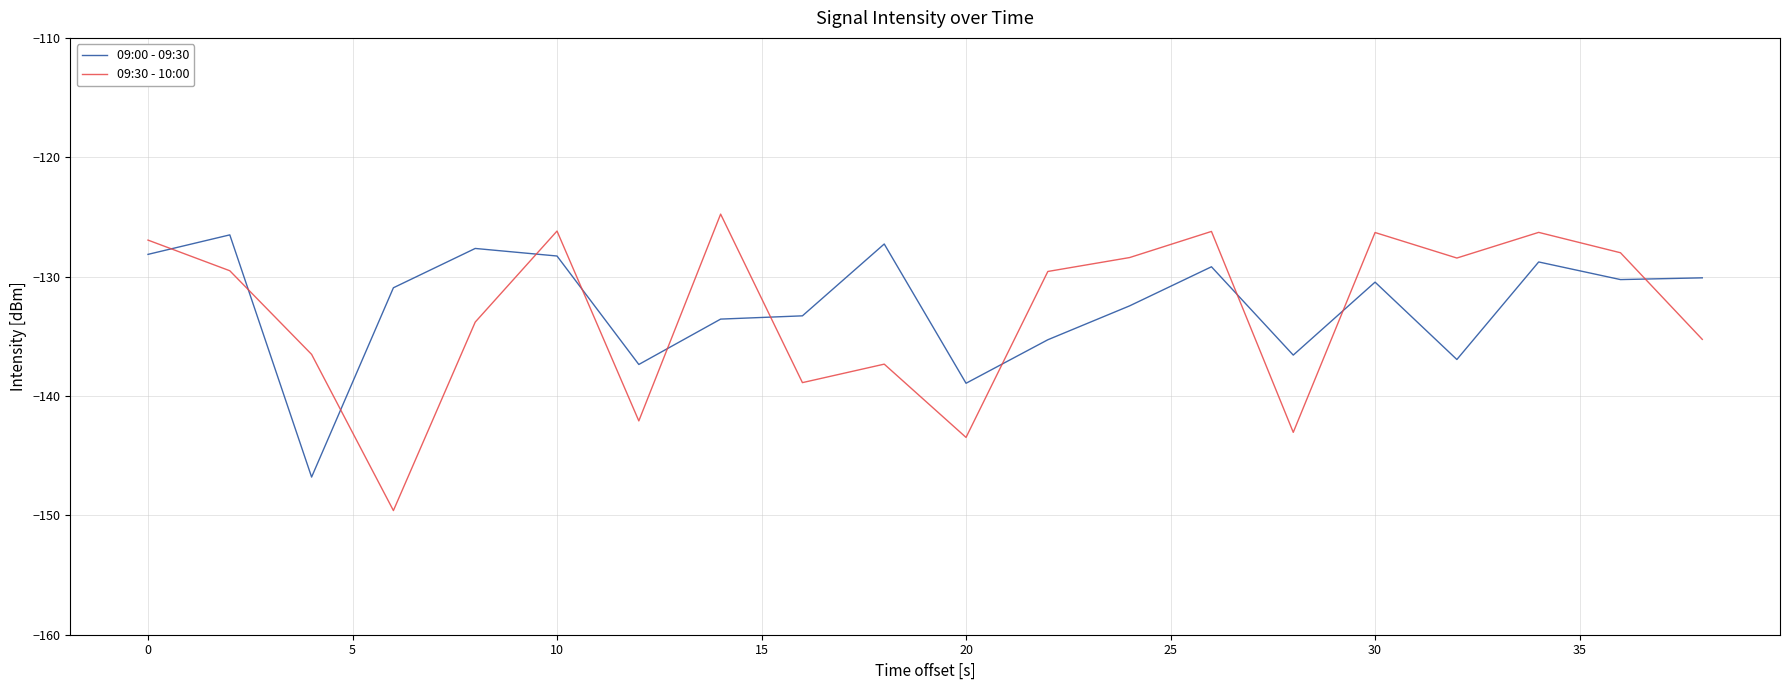

What are all the series names shown in the legend?

09:00 - 09:30, 09:30 - 10:00